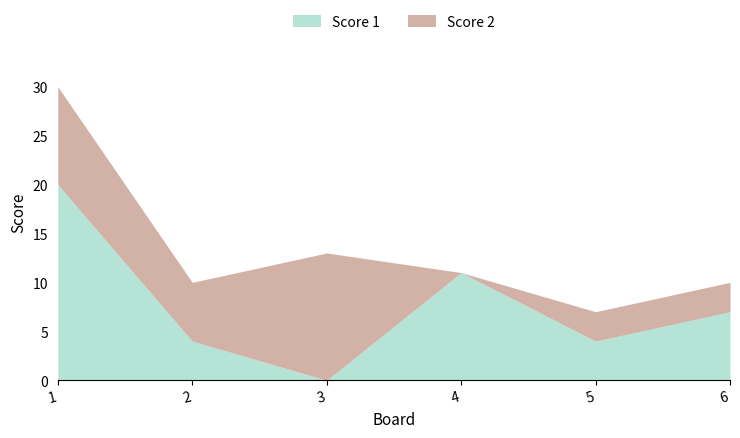

How many Score 1 values are between 4 and 11?

4